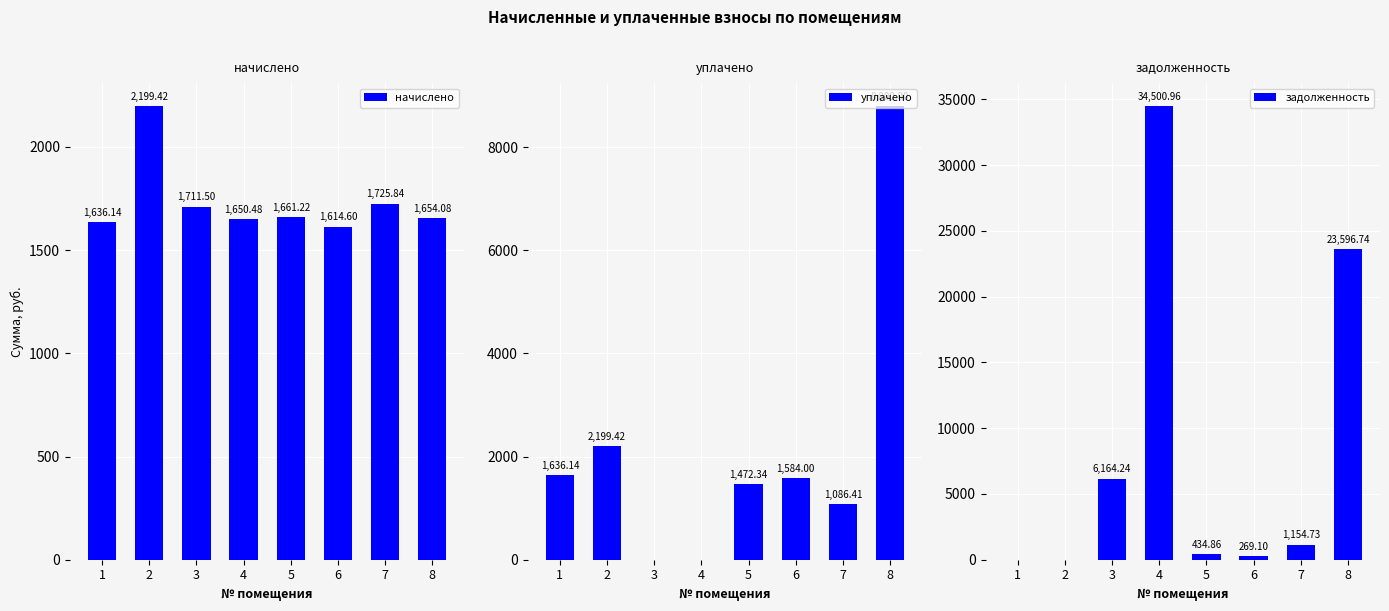

What is the difference between the maximum and minimum values in the начислено series?

584.8